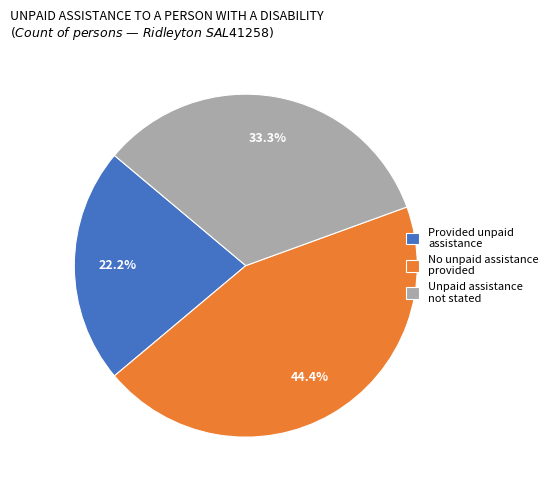

Is the sum of No unpaid assistance provided and Unpaid assistance not stated greater than half?

Yes